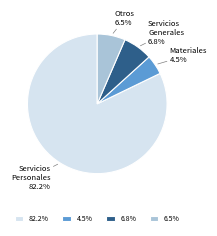

Which category accounts for the majority?

Servicios Personales